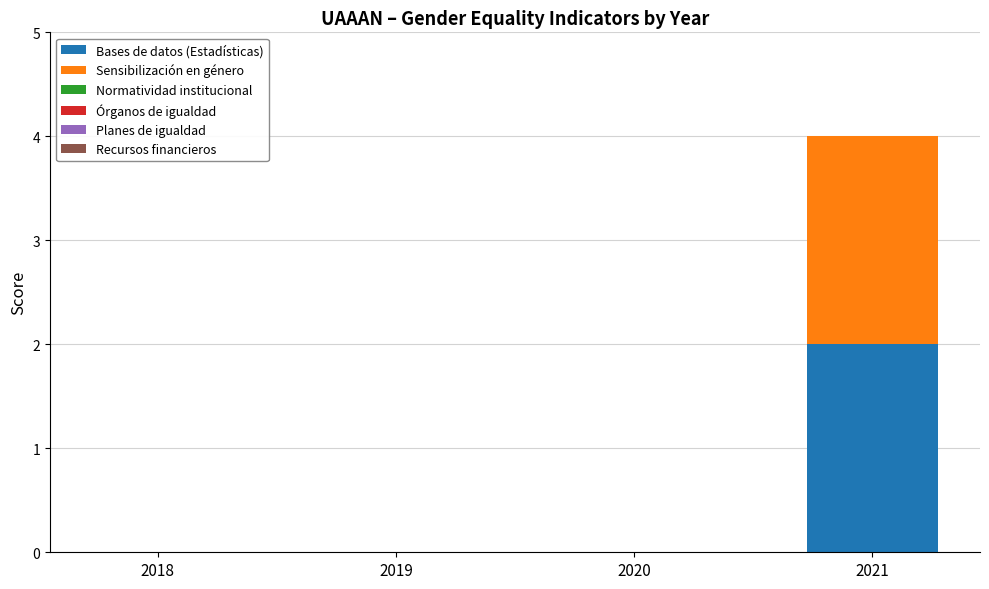

At which category is the sum across all series the highest?

2021